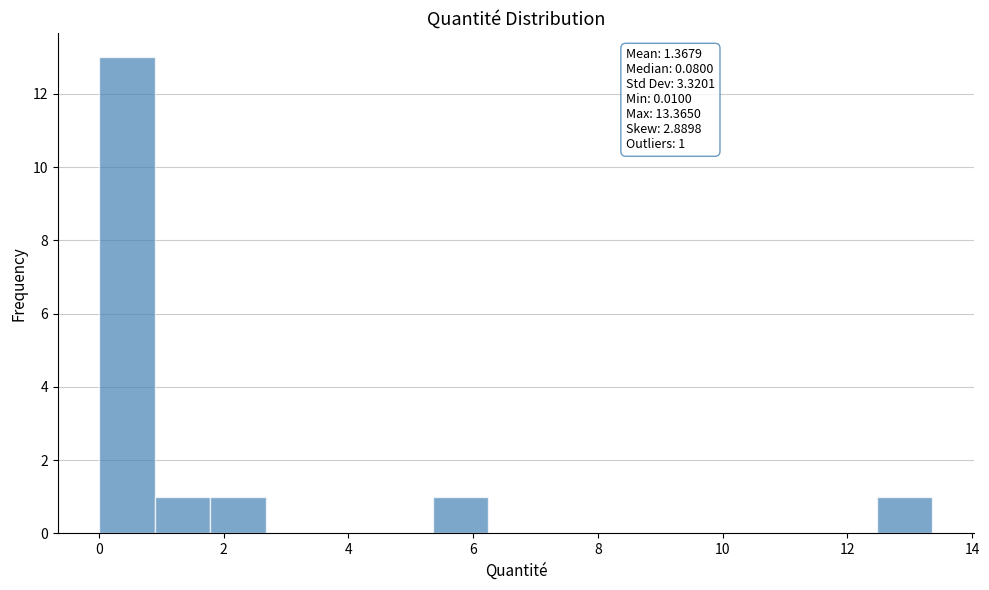

Which range on the x-axis has the tallest bar?

0.0 to 1.0